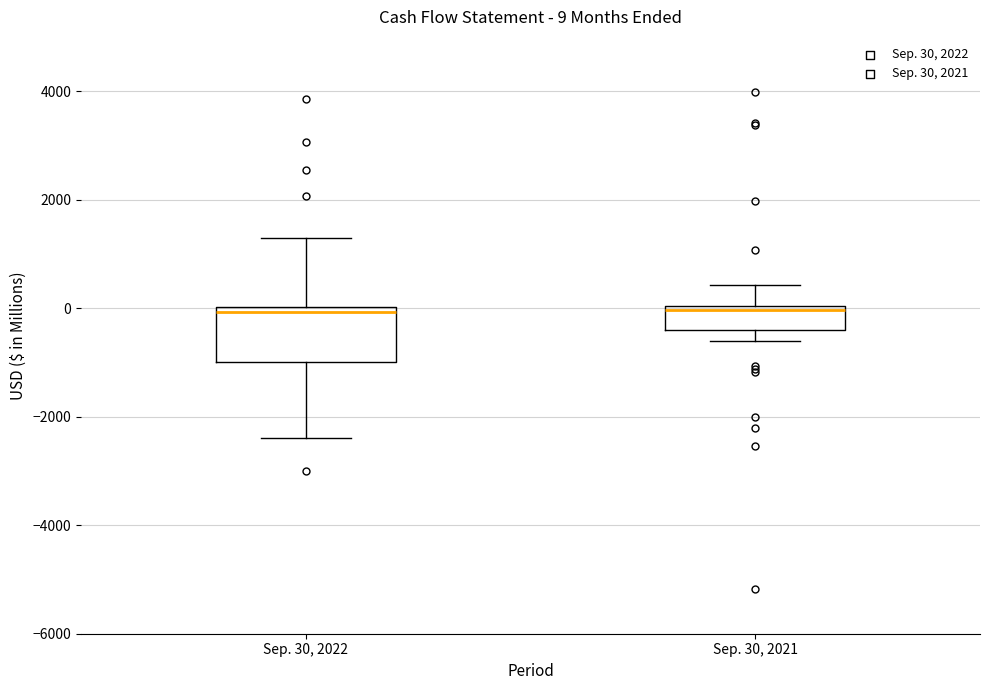

Which box is the tallest, from its lower edge to its upper edge?

Sep. 30, 2022